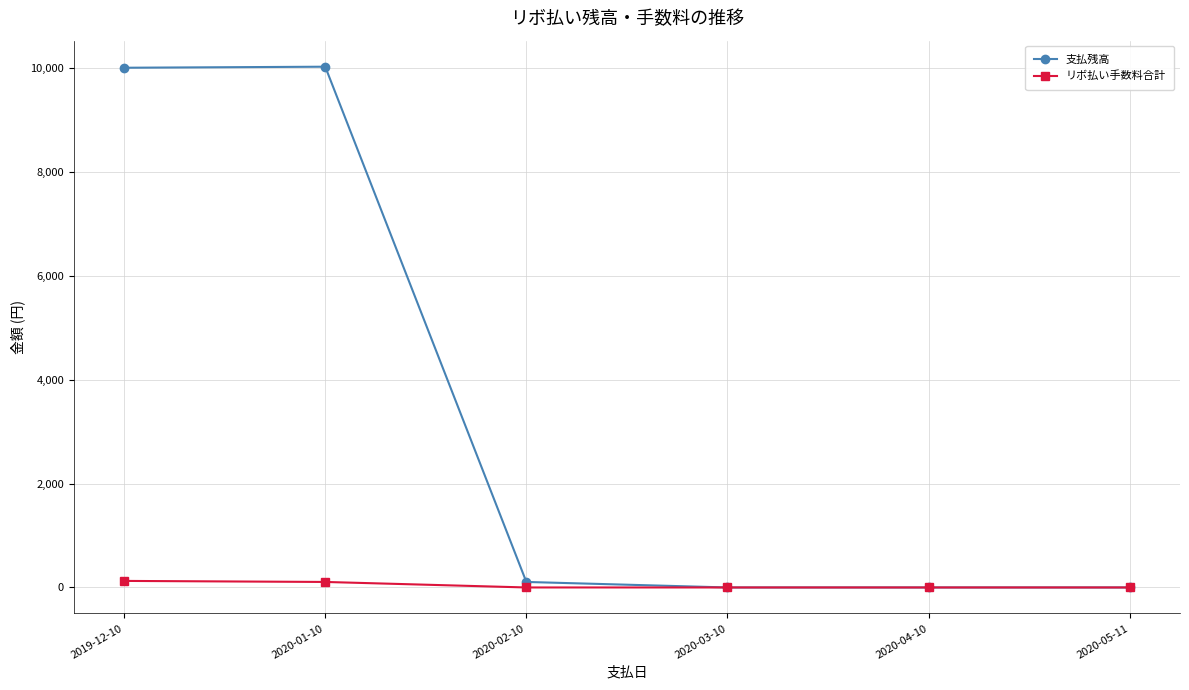

What are all the series names shown in the legend?

支払残高, リボ払い手数料合計